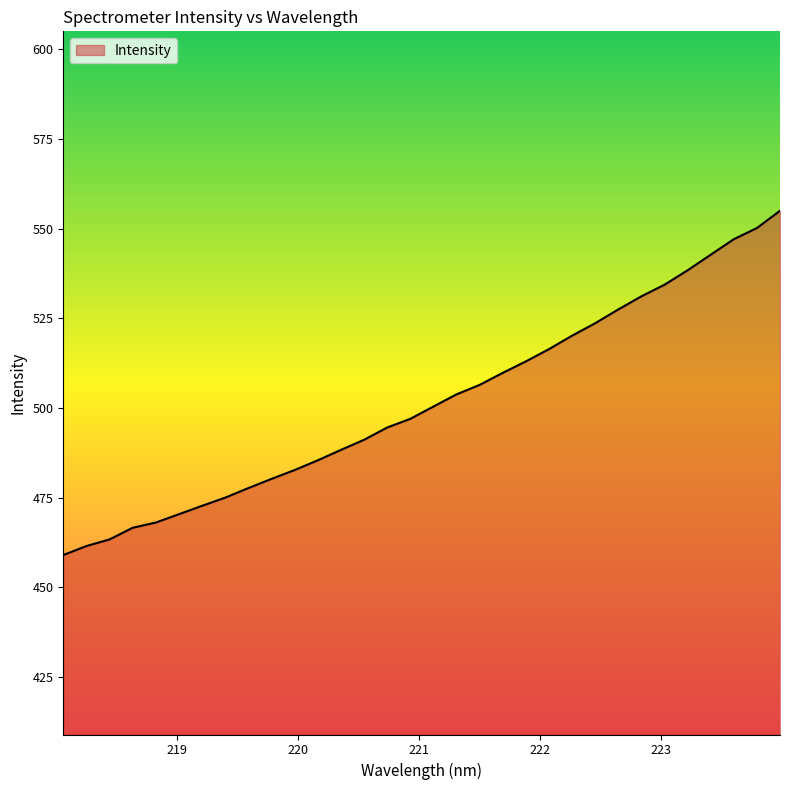

How many categories are shown in the chart?

32